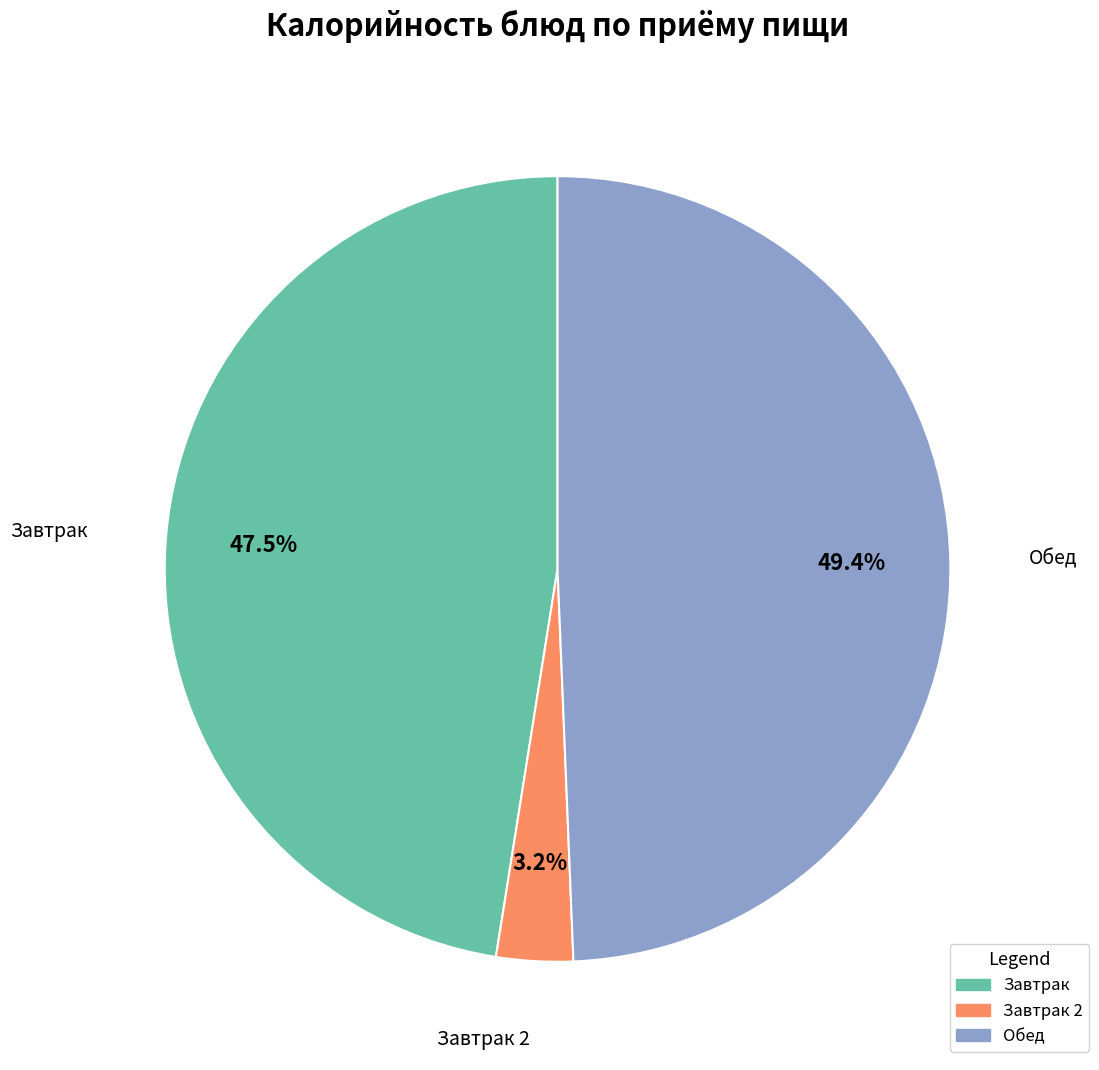

What is the largest slice in the pie chart?

Обед